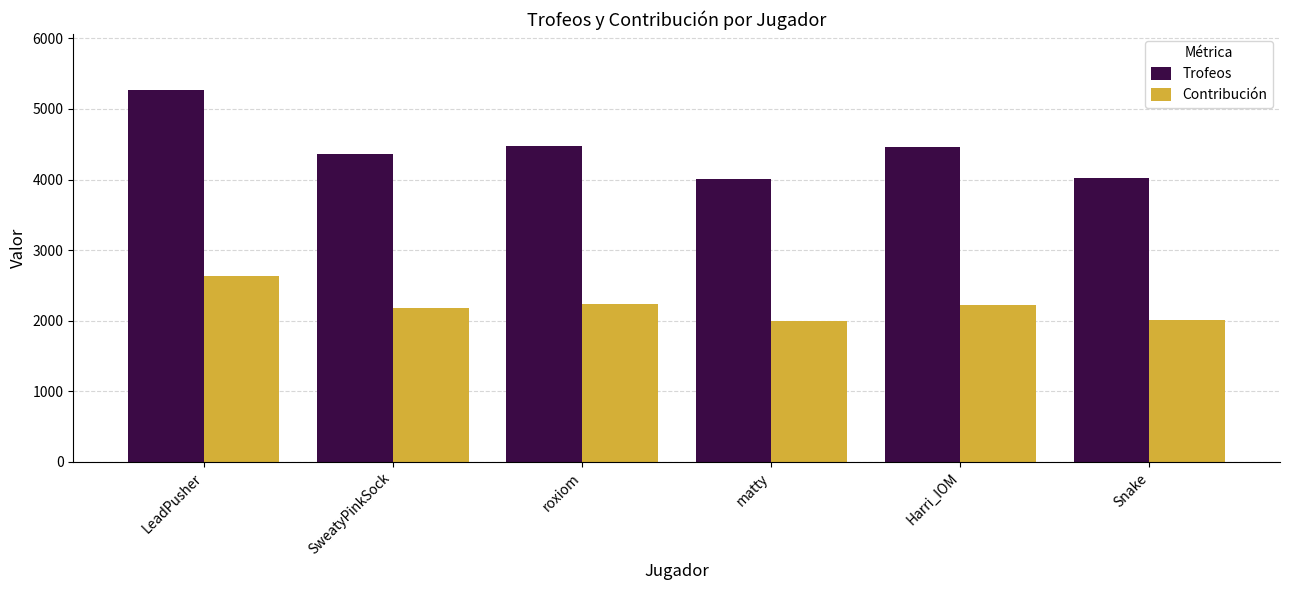

Are the bars grouped side by side (vs. stacked)?

Yes